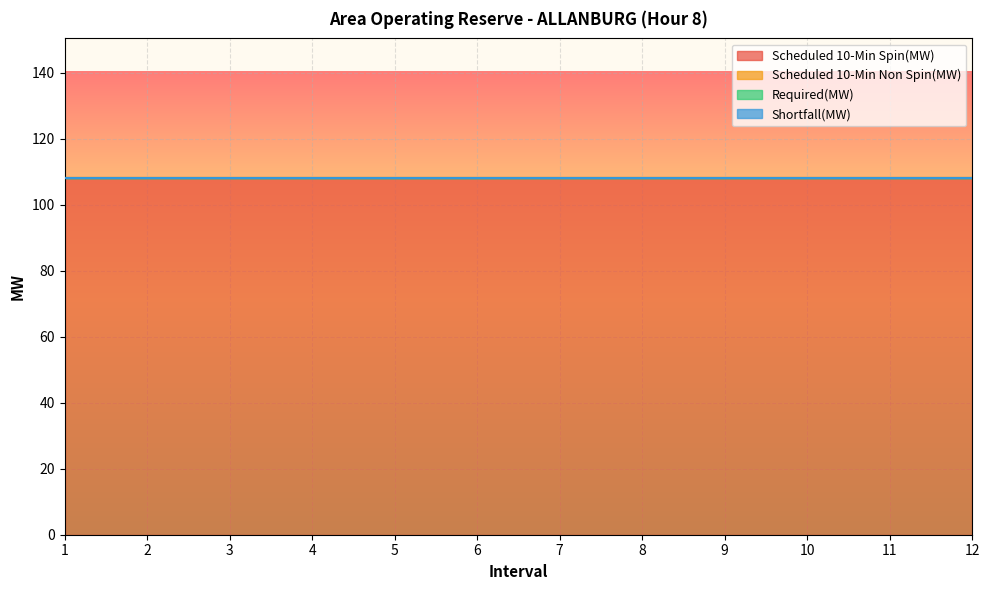

Reading right to left, list all the values displayed in this chart.

Scheduled 10-Min Spin(MW): 12=108	11=108	10=108	9=108	8=108	7=108	6=108	5=108	4=108	3=108	2=108	1=108
Scheduled 10-Min Non Spin(MW): 12=0	11=0	10=0	9=0	8=0	7=0	6=0	5=0	4=0	3=0	2=0	1=0
Required(MW): 12=0	11=0	10=0	9=0	8=0	7=0	6=0	5=0	4=0	3=0	2=0	1=0
Shortfall(MW): 12=0	11=0	10=0	9=0	8=0	7=0	6=0	5=0	4=0	3=0	2=0	1=0